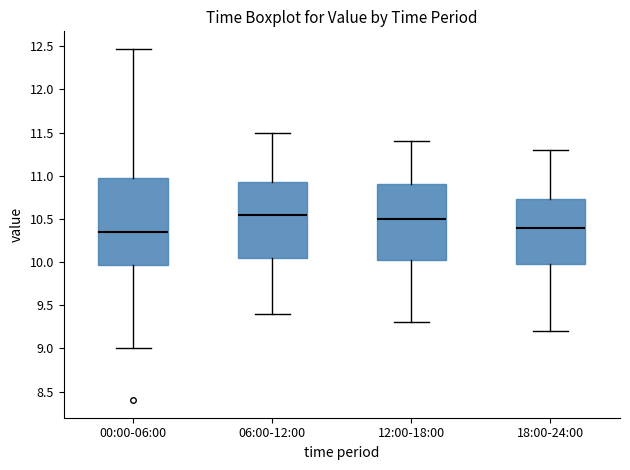

Reading left to right, transcribe this box plot: for each box, give where its median line is, the range the box spans, and where its two whiskers end, as read against the y-axis. The values are not printed on the chart, so give them approximately, as read against the axis.

00:00-06:00: median 10.35, box 9.95 to 11.00, whiskers 9.00 to 12.45
06:00-12:00: median 10.55, box 10.05 to 10.95, whiskers 9.40 to 11.50
12:00-18:00: median 10.50, box 10.05 to 10.90, whiskers 9.30 to 11.40
18:00-24:00: median 10.40, box 10.00 to 10.75, whiskers 9.20 to 11.30